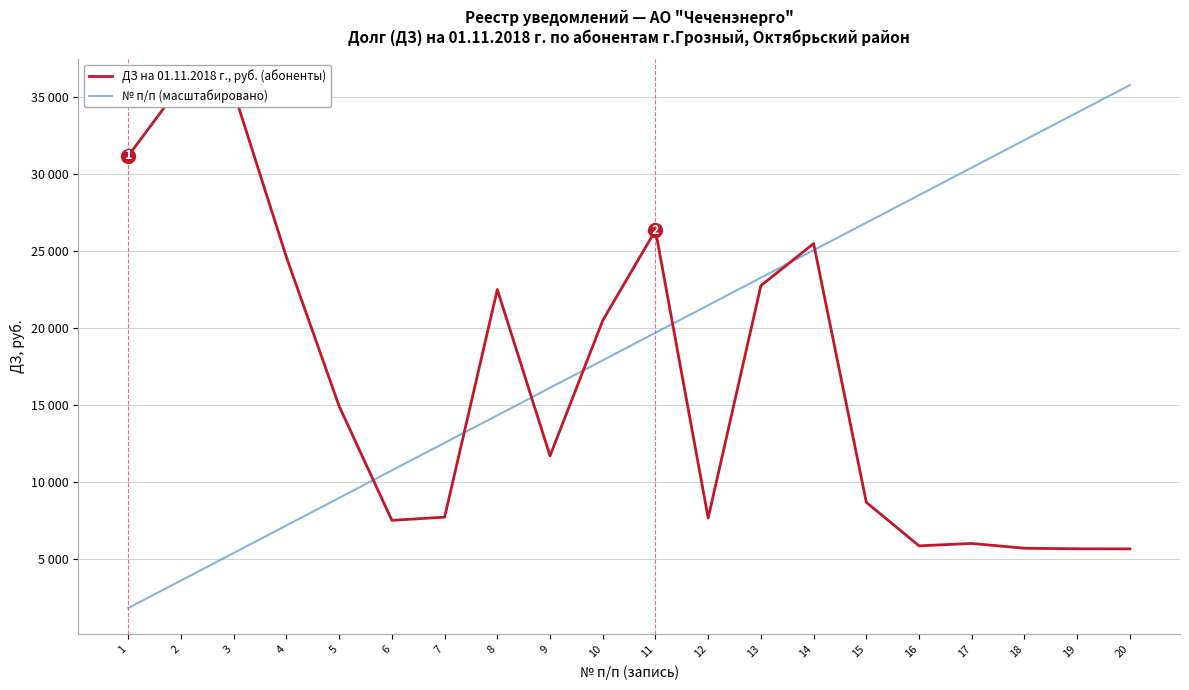

Does the chart have visible grid lines?

Yes